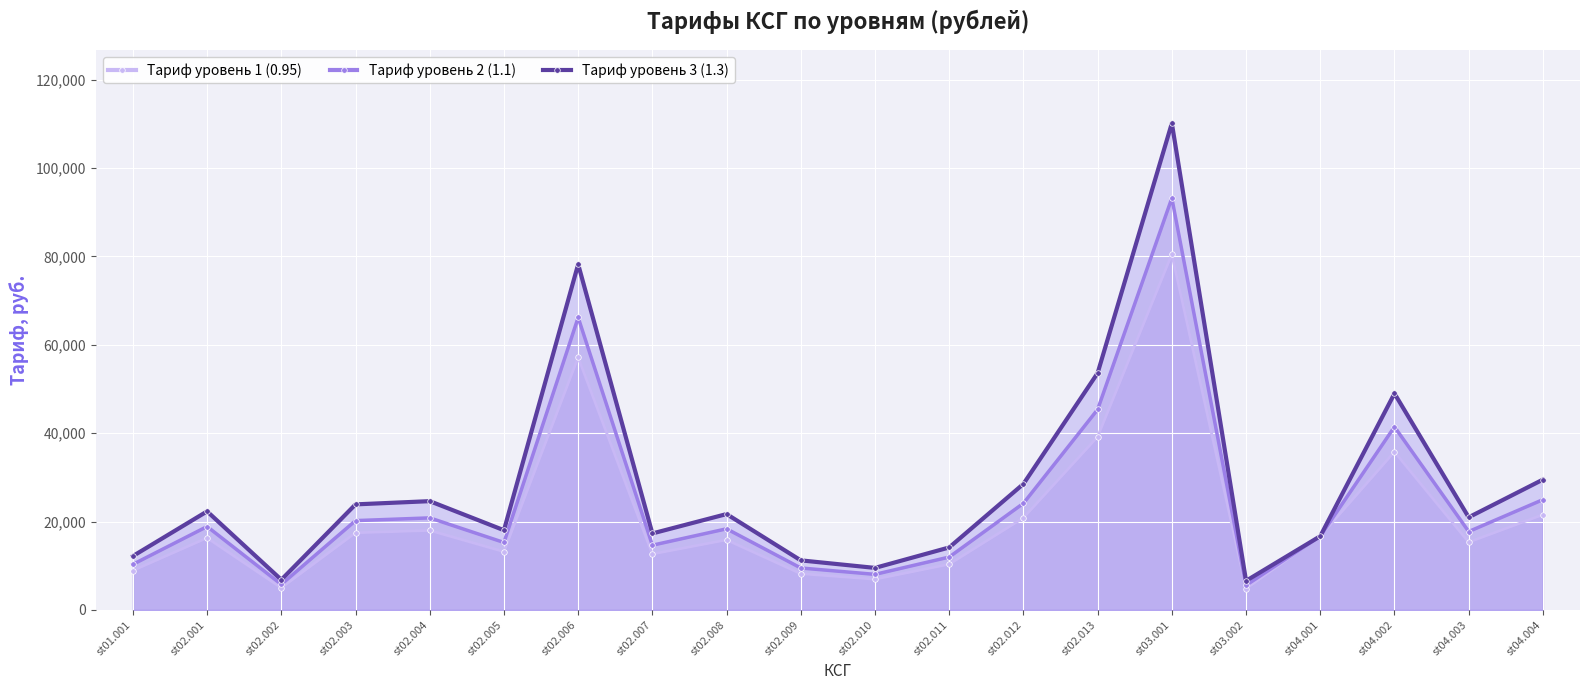

Where is Тариф уровень 3 (1.3) nearest to the value 58354?

st02.013